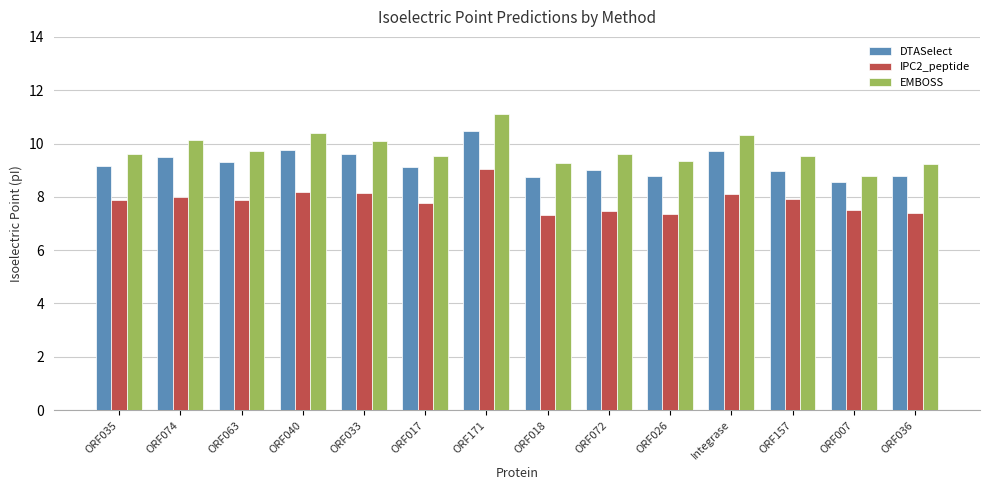

Is it true that DTASelect equals 6.2 at ORF074?

False